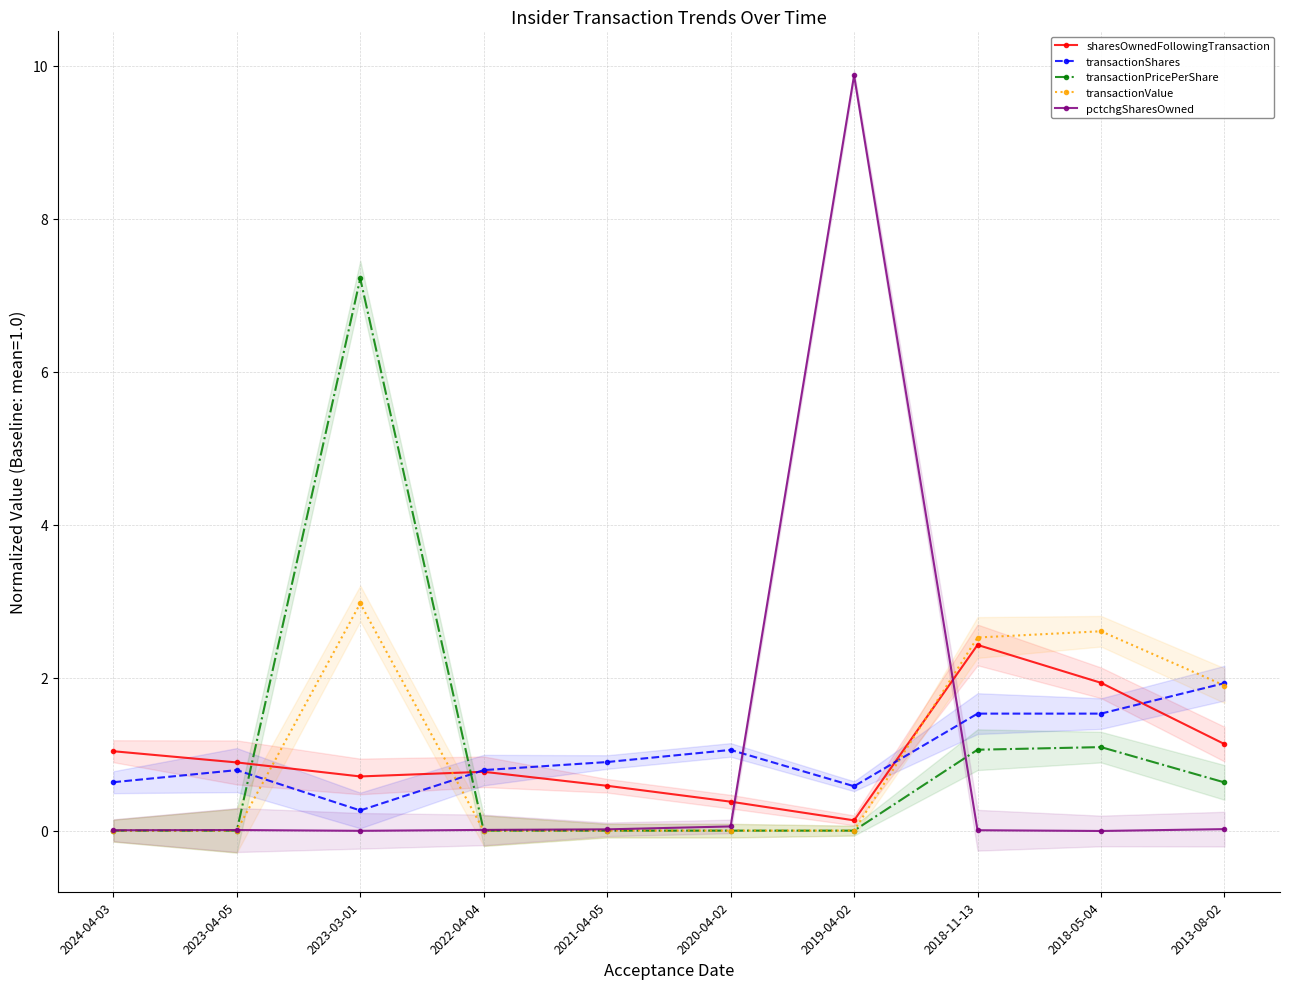

Reading left to right, what are all the values shown in this chart?

sharesOwnedFollowingTransaction: 2024-04-03=1.0	2023-04-05=0.9	2023-03-01=0.7	2022-04-04=0.8	2021-04-05=0.6	2020-04-02=0.4	2019-04-02=0.1	2018-11-13=2.4	2018-05-04=1.9	2013-08-02=1.1
transactionShares: 2024-04-03=0.6	2023-04-05=0.8	2023-03-01=0.3	2022-04-04=0.8	2021-04-05=0.9	2020-04-02=1.1	2019-04-02=0.6	2018-11-13=1.5	2018-05-04=1.5	2013-08-02=1.9
transactionPricePerShare: 2024-04-03=0.0	2023-04-05=0.0	2023-03-01=7.2	2022-04-04=0.0	2021-04-05=0.0	2020-04-02=0.0	2019-04-02=0.0	2018-11-13=1.1	2018-05-04=1.1	2013-08-02=0.6
transactionValue: 2024-04-03=0.0	2023-04-05=0.0	2023-03-01=3.0	2022-04-04=0.0	2021-04-05=0.0	2020-04-02=0.0	2019-04-02=0.0	2018-11-13=2.5	2018-05-04=2.6	2013-08-02=1.9
pctchgSharesOwned: 2024-04-03=0.0	2023-04-05=0.0	2023-03-01=-0.0	2022-04-04=0.0	2021-04-05=0.0	2020-04-02=0.1	2019-04-02=9.9	2018-11-13=0.0	2018-05-04=-0.0	2013-08-02=0.0